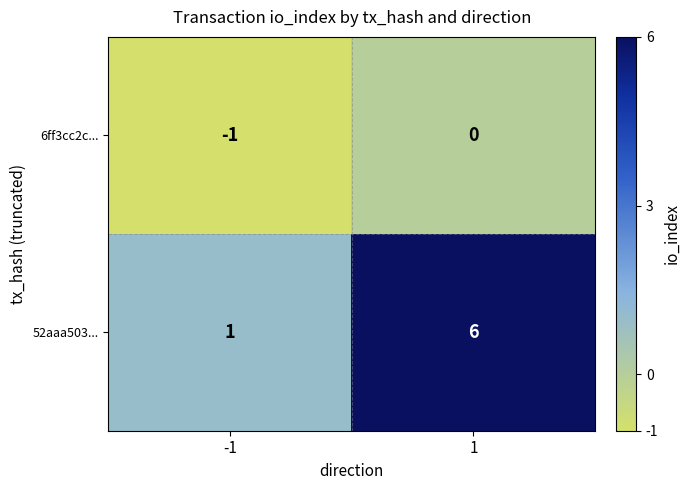

What is the maximum value shown in the chart?

6